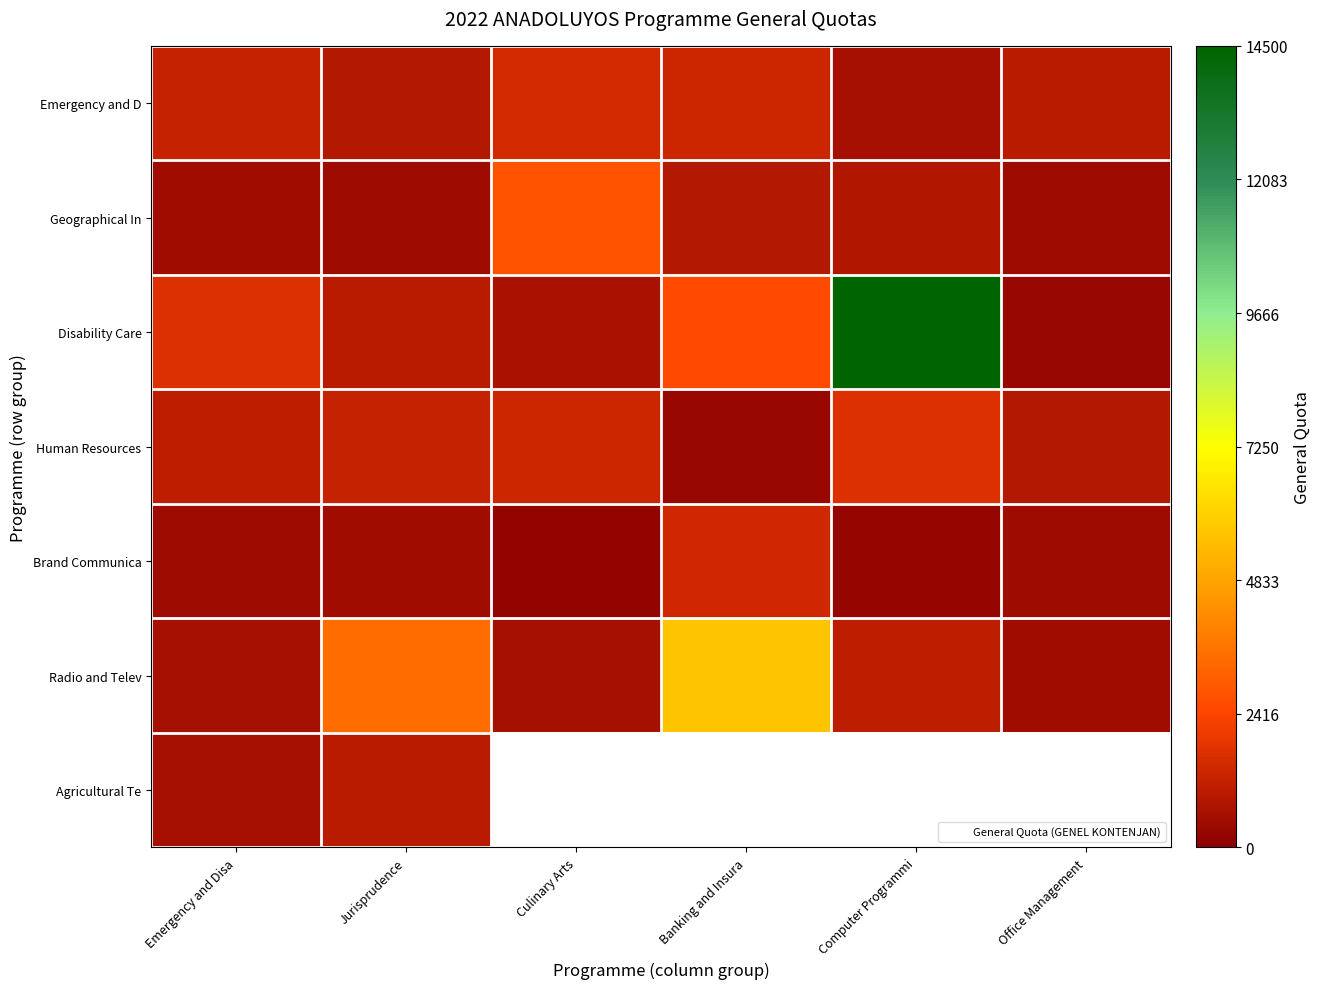

List the labels in order of Geographical In value, smallest first.

Jurisprudence, Office Management, Emergency and Disa, Computer Programmi, Banking and Insura, Culinary Arts